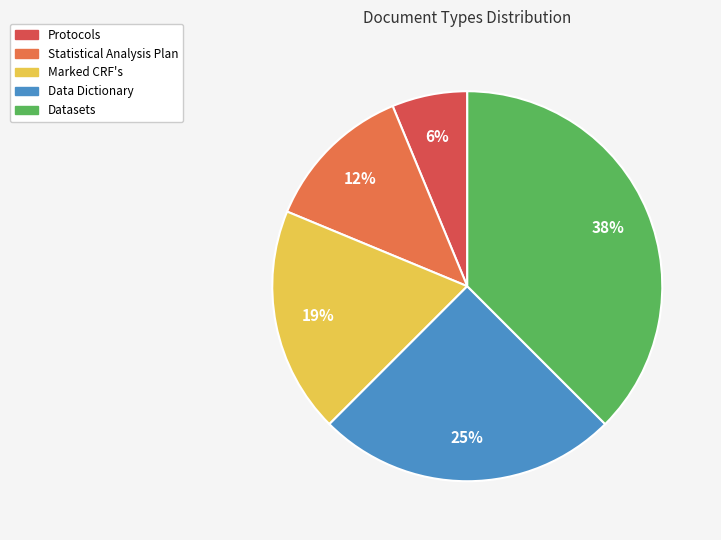

How many slices are in this pie chart?

5